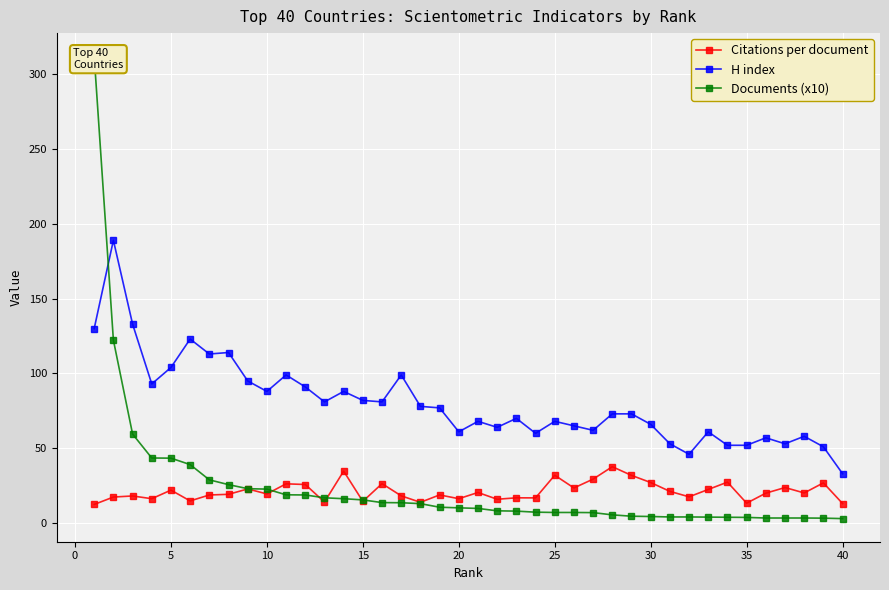

Which category has the lowest value in the H index series?

40